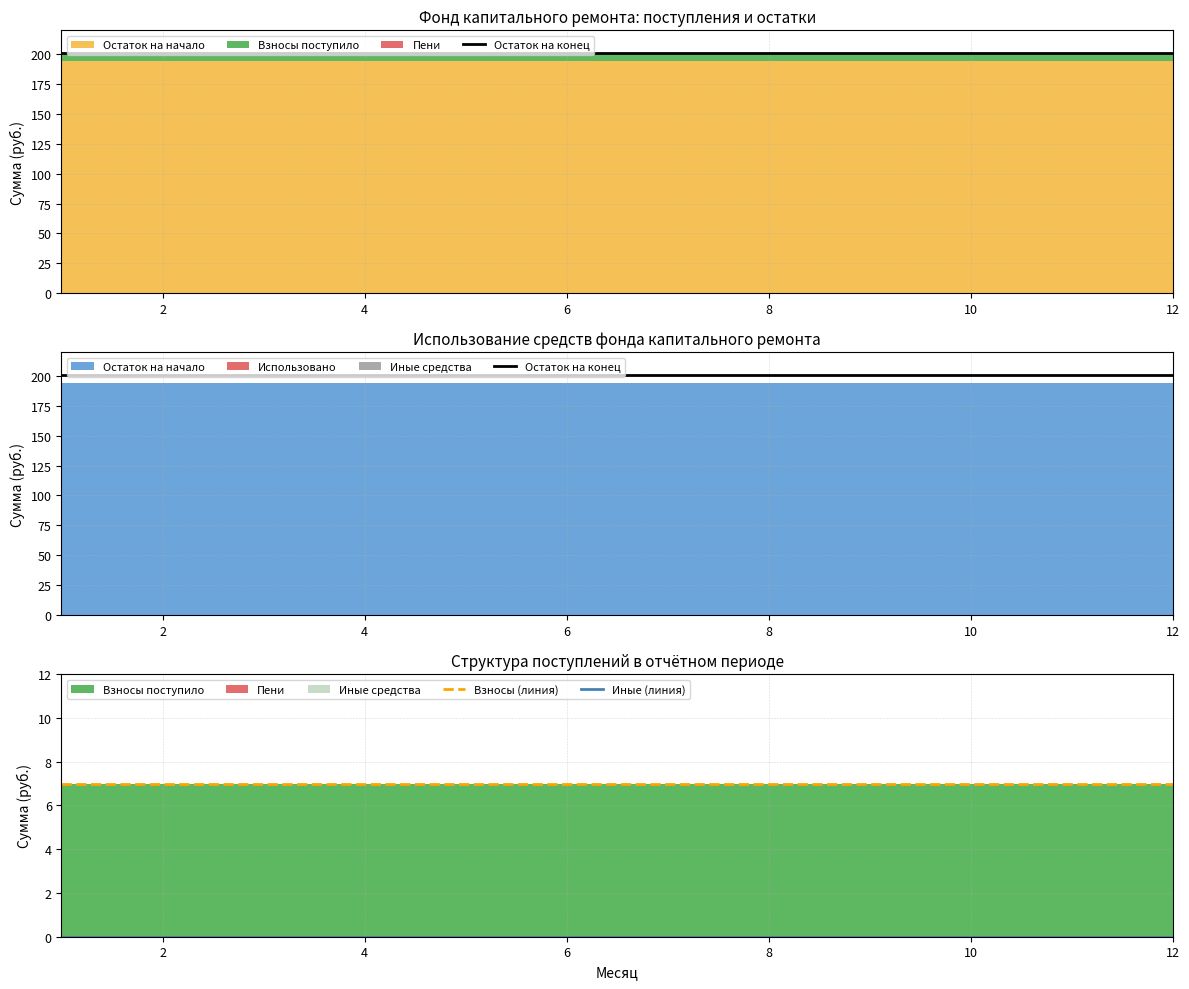

Which series changed the most between 10 and 12?

Остаток на конец